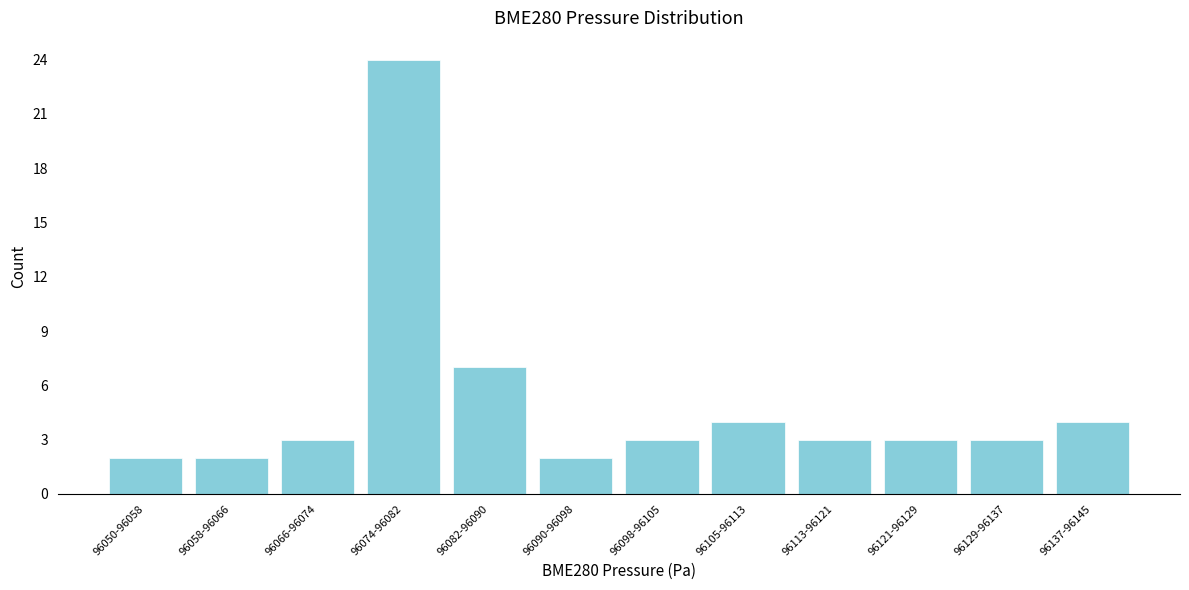

Reading left to right, list all the values displayed in this chart.

96050-96058=2	96058-96066=2	96066-96074=3	96074-96082=24	96082-96090=7	96090-96098=2	96098-96105=3	96105-96113=4	96113-96121=3	96121-96129=3	96129-96137=3	96137-96145=4